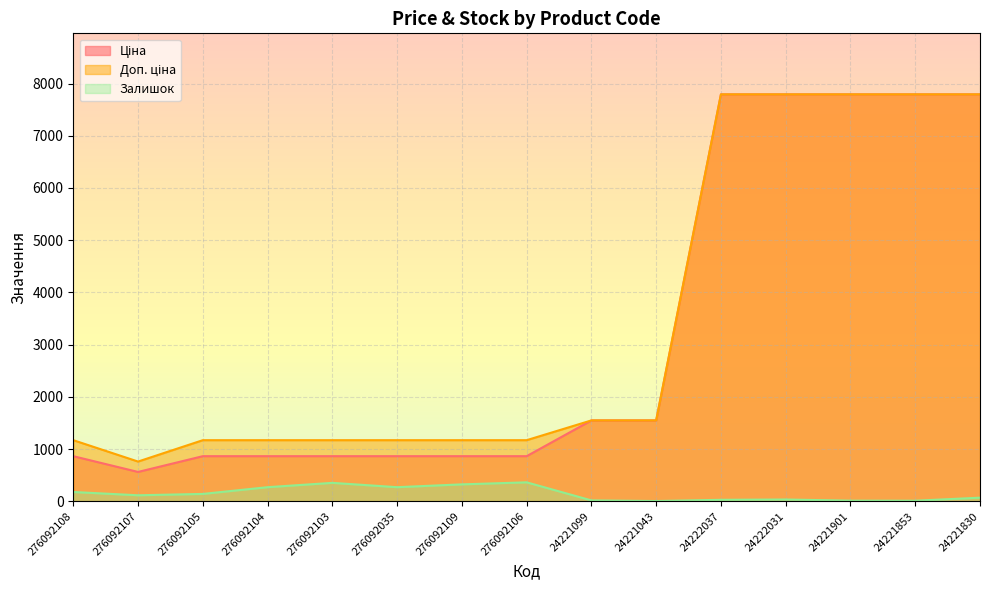

The value of Доп. ціна at 276092035 is 1169.2. True or false?

True